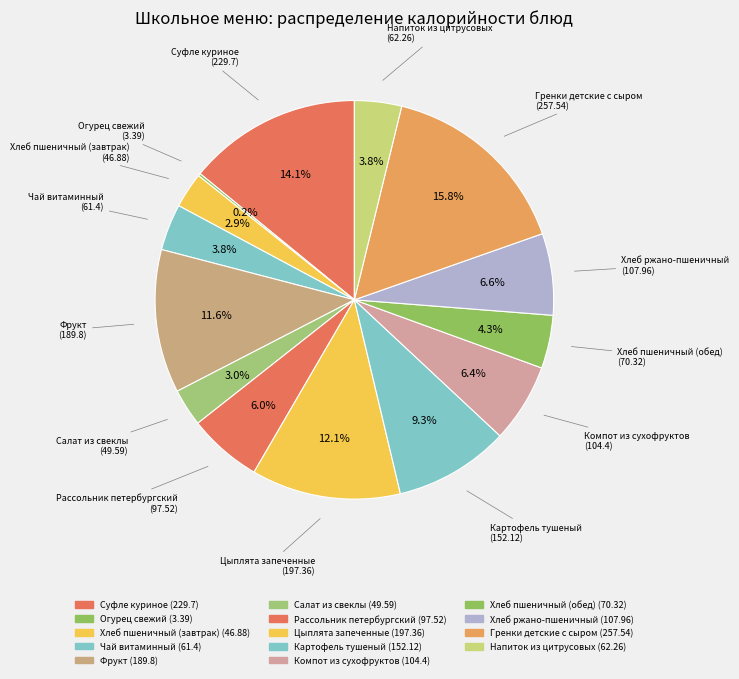

To the nearest percent, what is the difference between the Рассольник петербургский and Хлеб пшеничный (обед) slice percentages?

2%